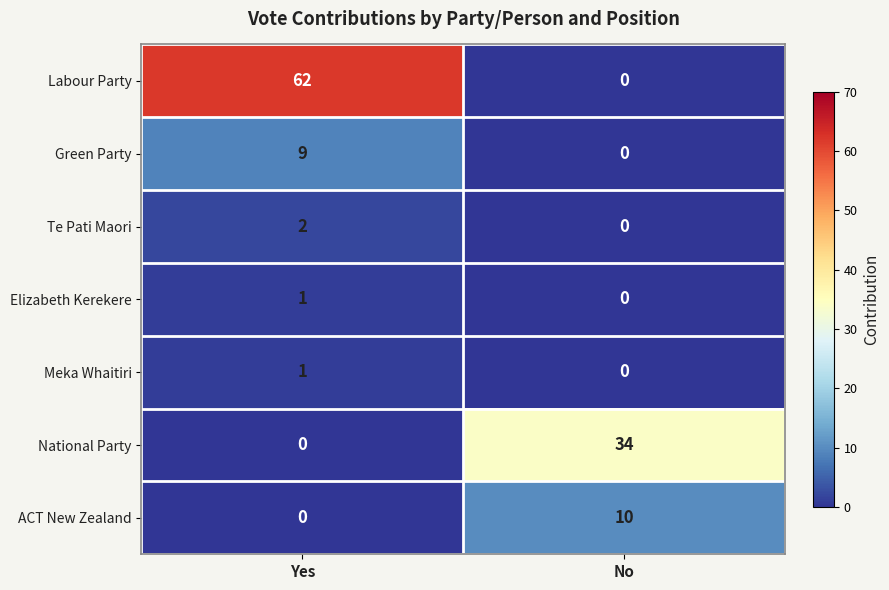

Reading left to right, list all the values displayed in this chart.

Labour Party: Yes=62	No=0
Green Party: Yes=9	No=0
Te Pati Maori: Yes=2	No=0
Elizabeth Kerekere: Yes=1	No=0
Meka Whaitiri: Yes=1	No=0
National Party: Yes=0	No=34
ACT New Zealand: Yes=0	No=10